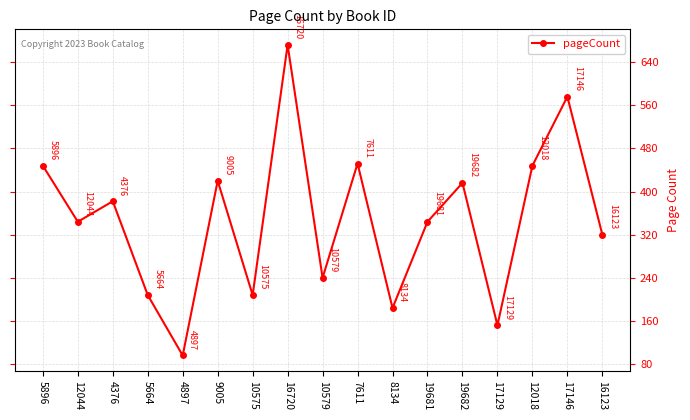

How many data points are less than 344?

7